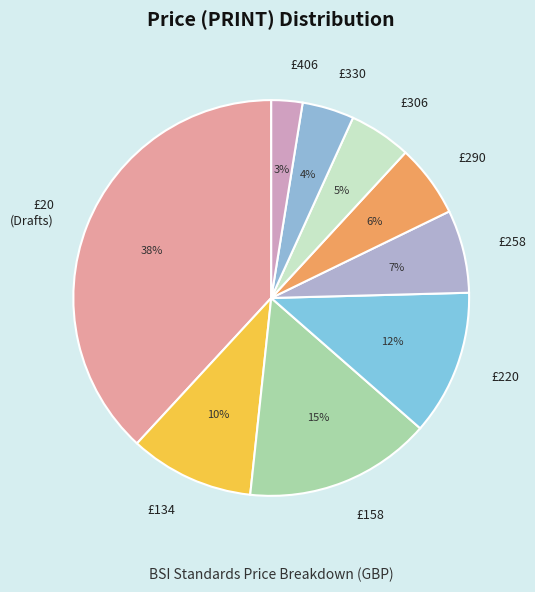

To the nearest percent, what percentage of the pie is £406?

3%